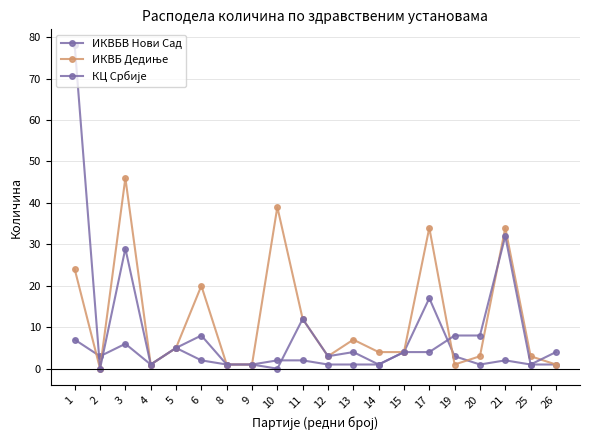

Count the number of categories in the chart.

20